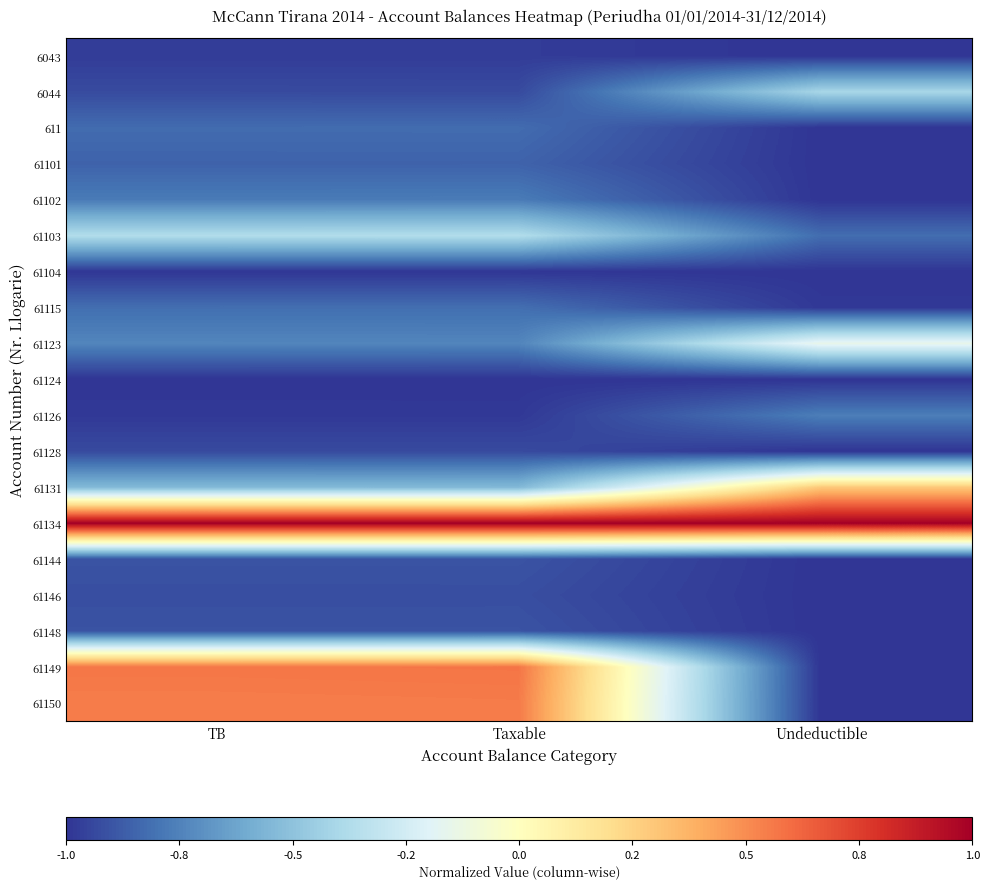

Which series has the largest range (max minus min)?

61149